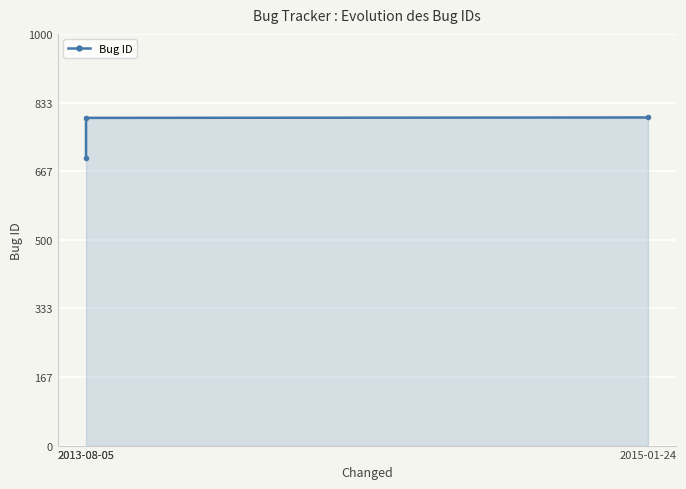

How many lines are shown in the chart?

1